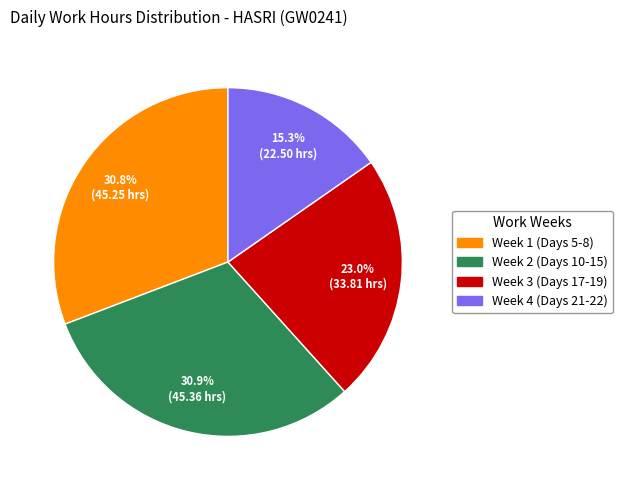

How many segments does this pie chart have?

4